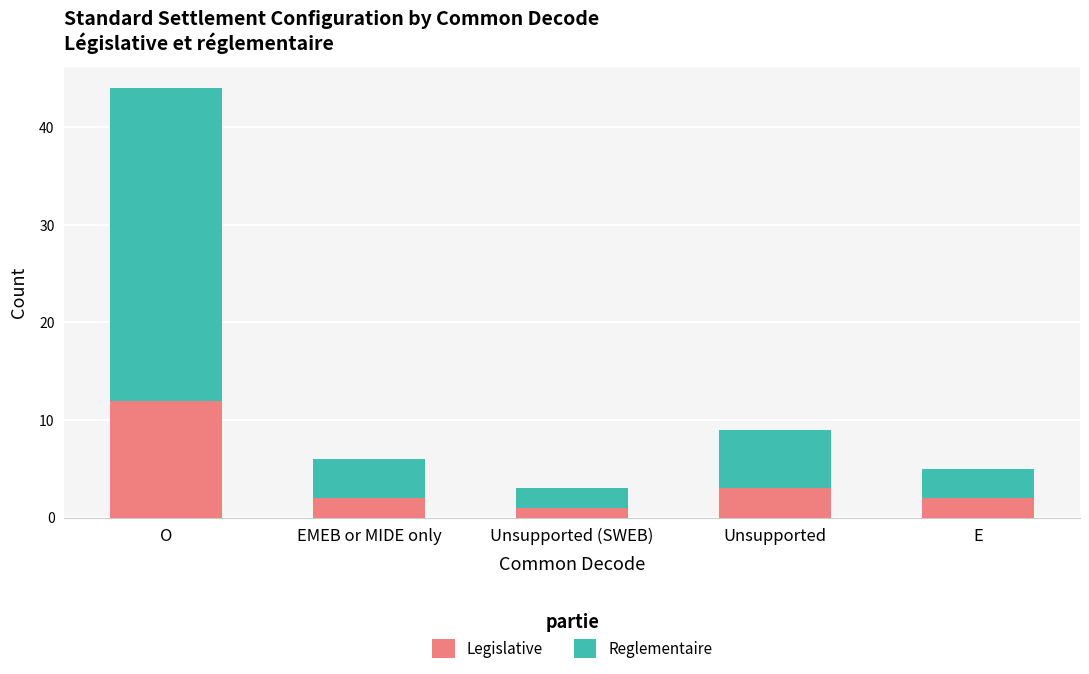

What is the value of the Legislative bar at the 3rd from the left?

1